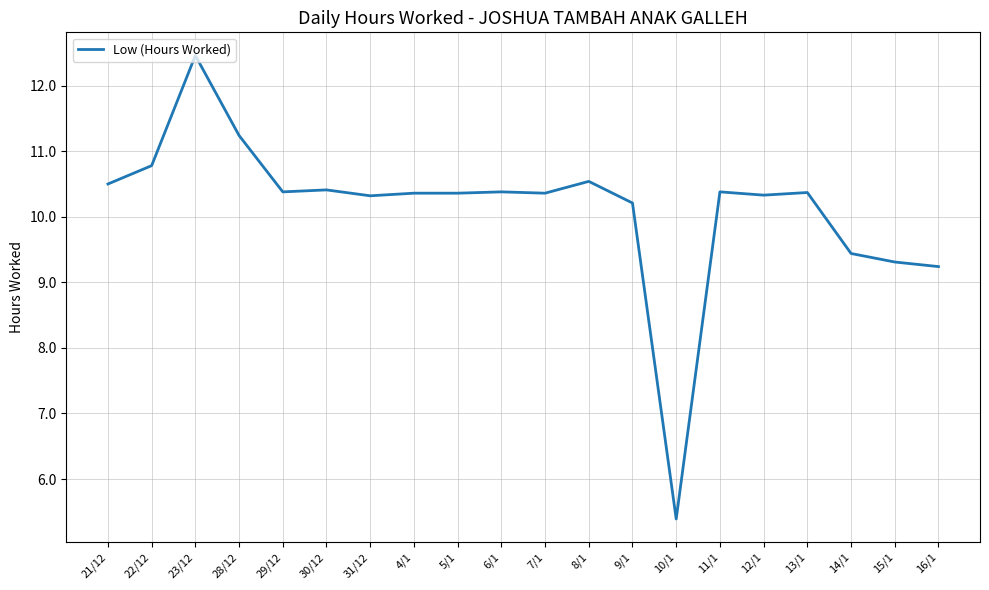

What is the change in value from 23/12 to 10/1?

-7.1